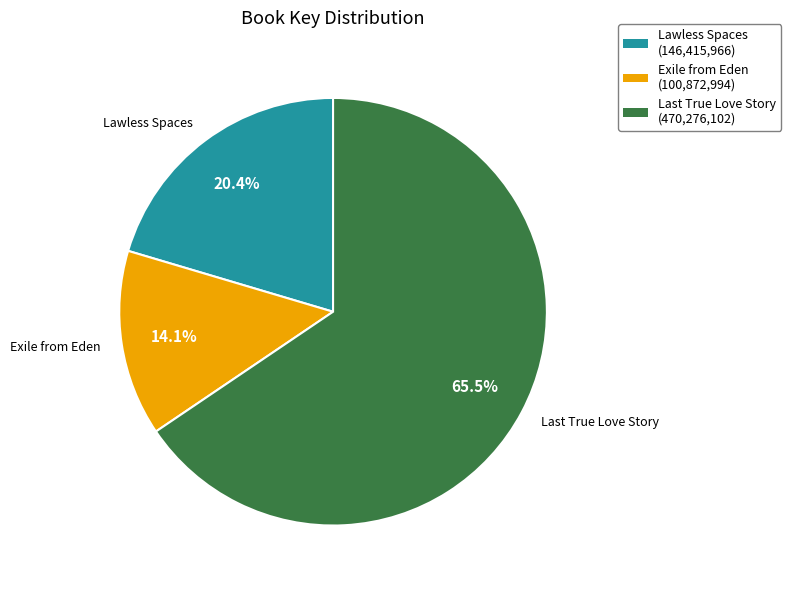

How many segments does this pie chart have?

3